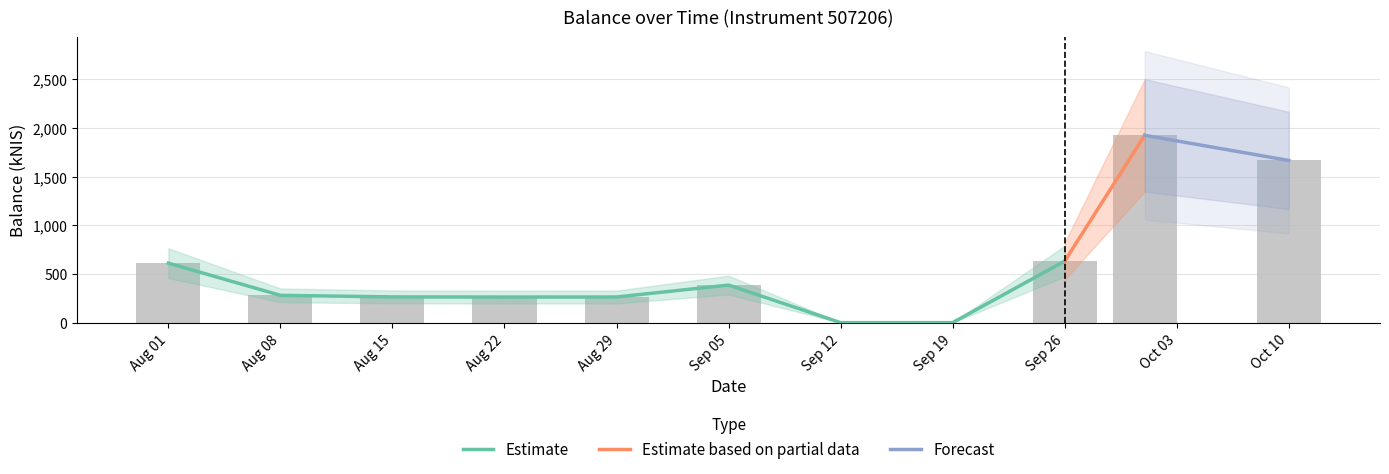

List the labels in order of value, largest first.

Oct 03, Oct 10, Sep 26, Aug 01, Sep 05, Aug 08, Aug 15, Aug 29, Aug 22, Sep 19, Sep 12